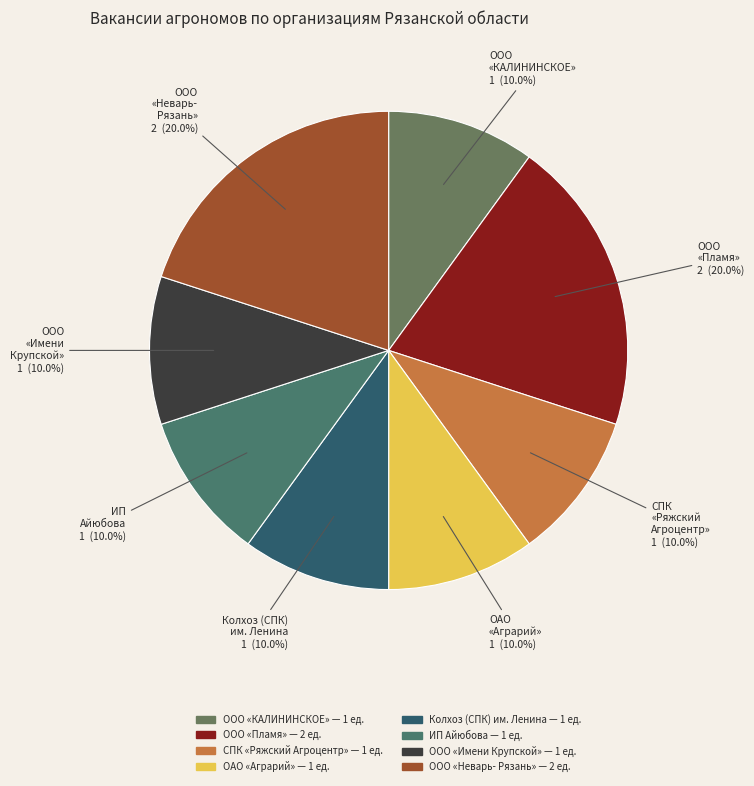

Count the number of slices in the pie.

8